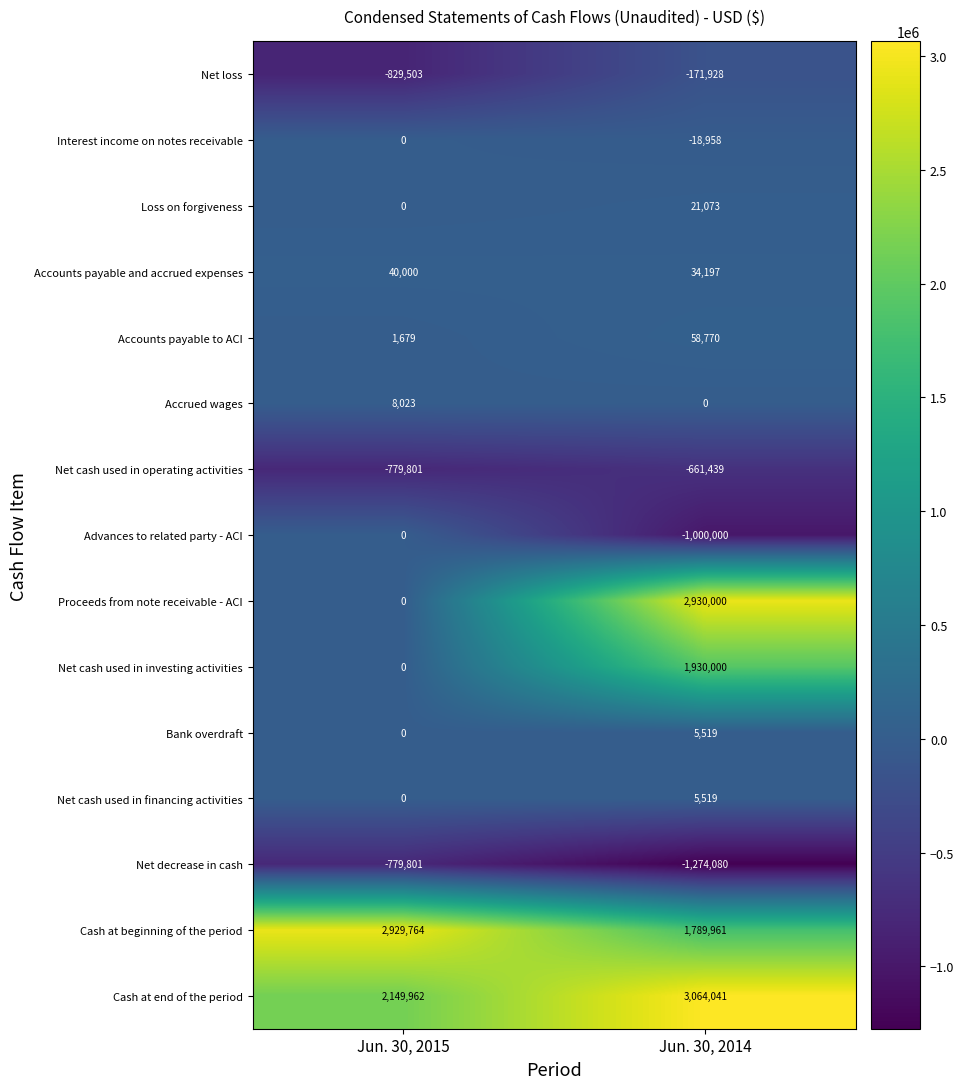

At which label is Net cash used in investing activities closest to 965000?

Jun. 30, 2015